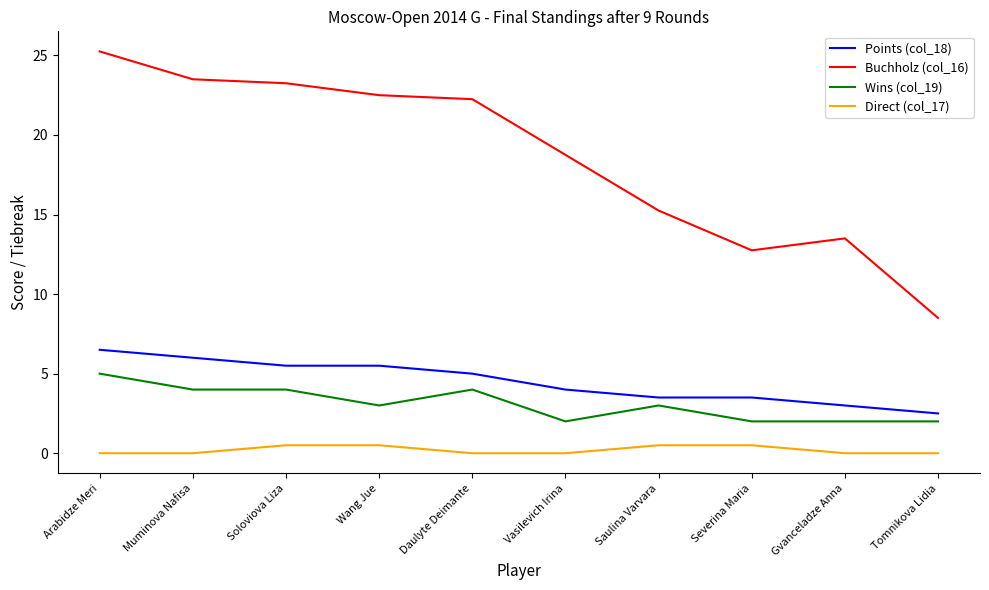

What is the difference between the maximum and minimum values in the Wins (col_19) series?

3.0